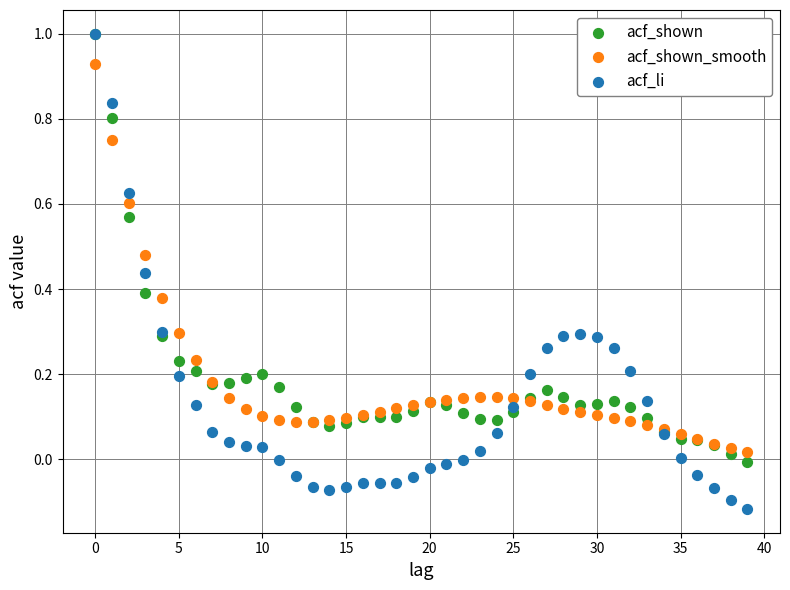

What are all the series names shown in the legend?

acf_shown, acf_shown_smooth, acf_li